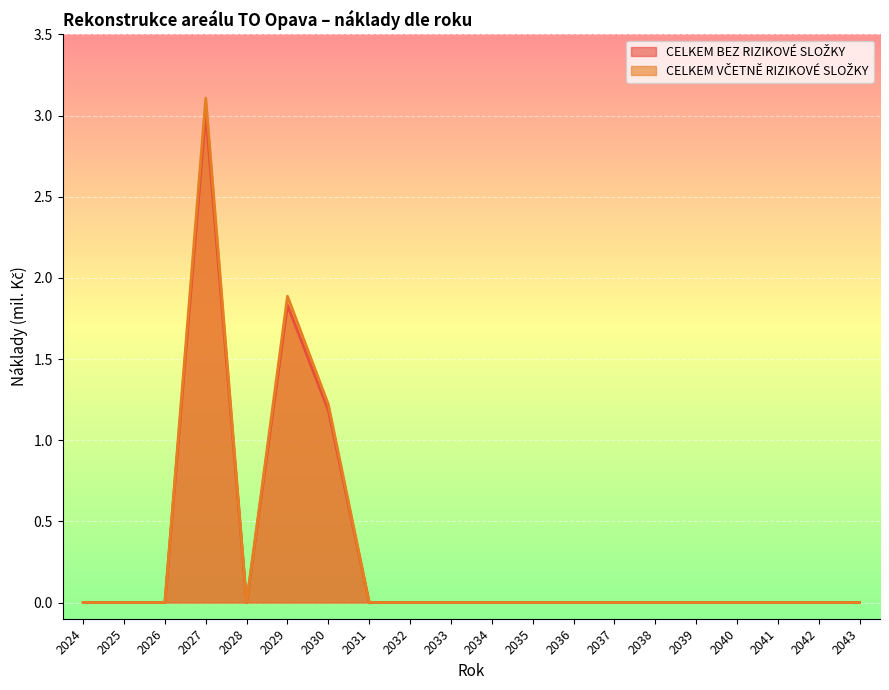

At which label is CELKEM BEZ RIZIKOVÉ SLOŽKY closest to 1?

2030